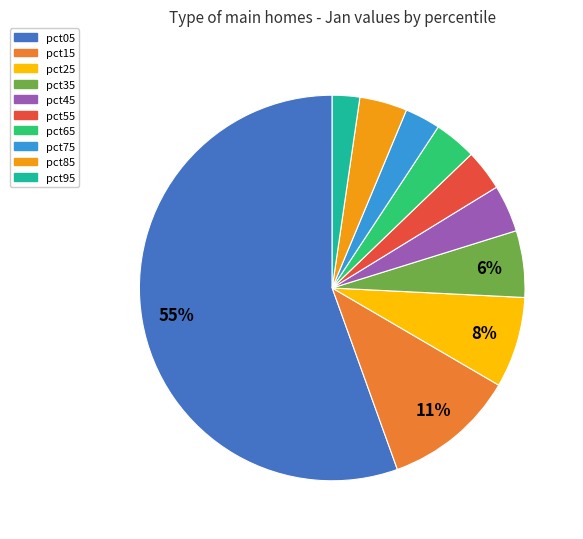

Which has a higher value, pct25 or pct55?

pct25